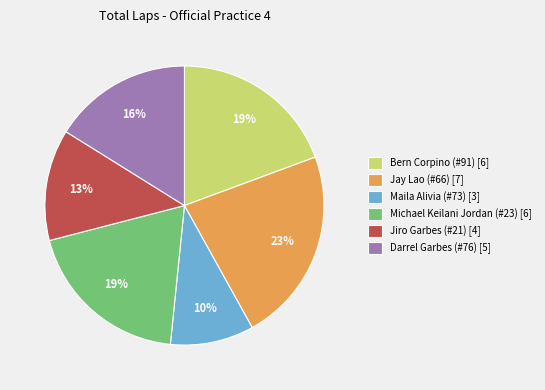

Between Darrel Garbes (#76) [5] and Bern Corpino (#91) [6], which is larger?

Bern Corpino (#91) [6]